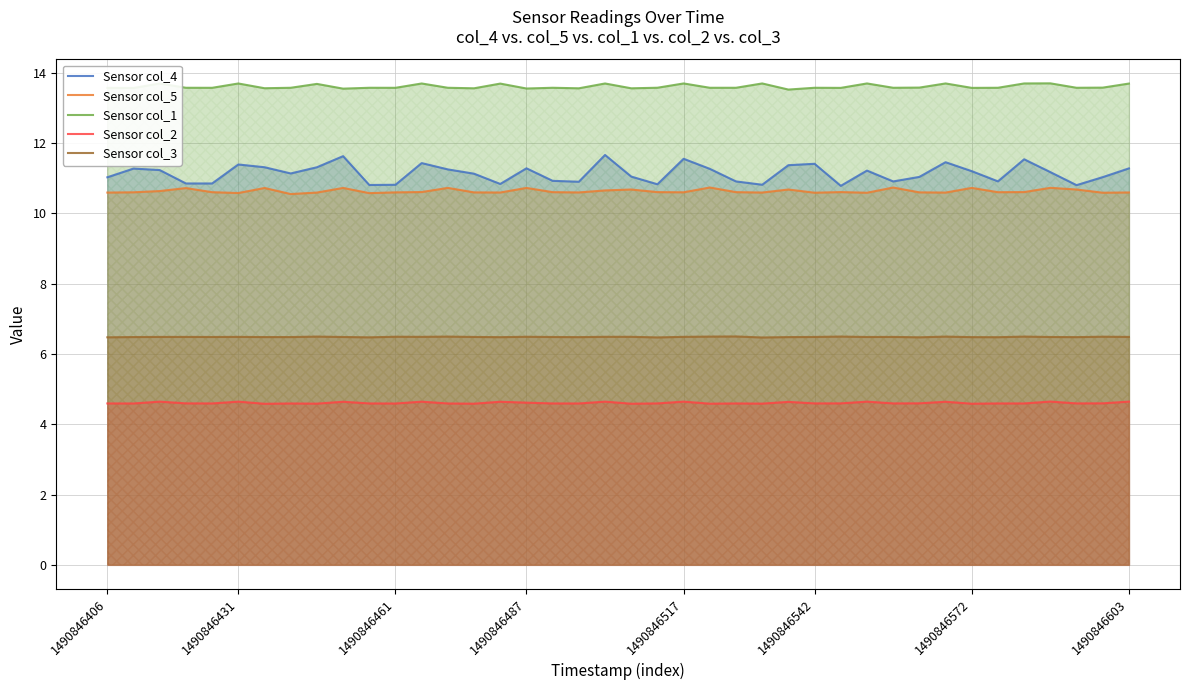

True or false: Sensor col_3 and Sensor col_5 cross at least once.

False